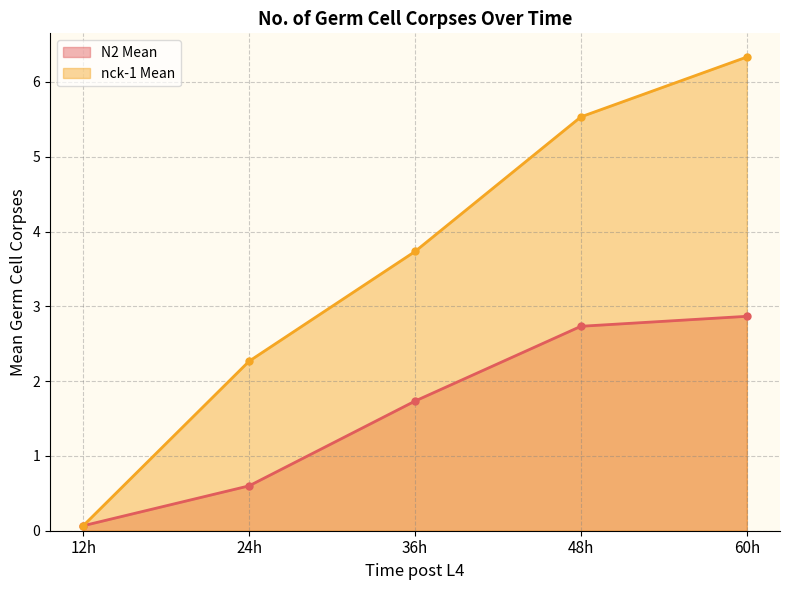

Which series has the widest spread of values?

nck-1 Mean